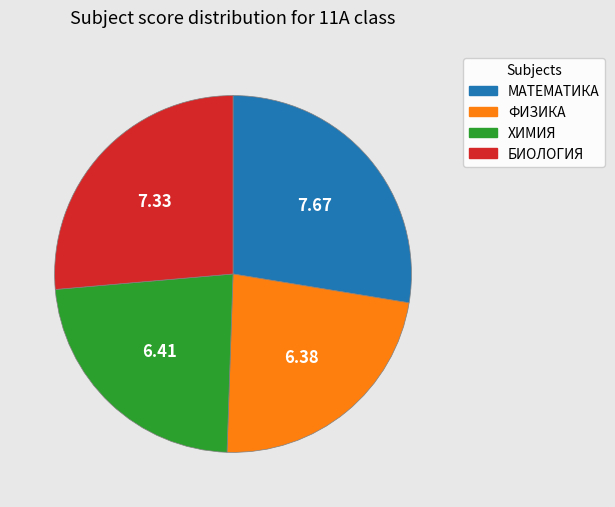

How many segments does this pie chart have?

4